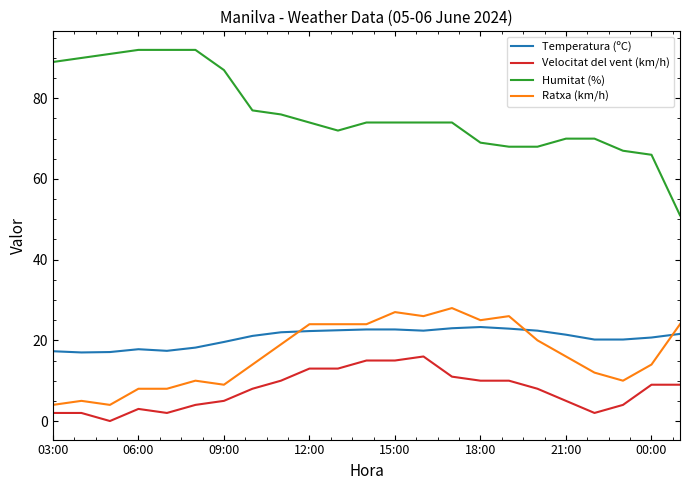

How many values in the Ratxa (km/h) series are below 16?

11